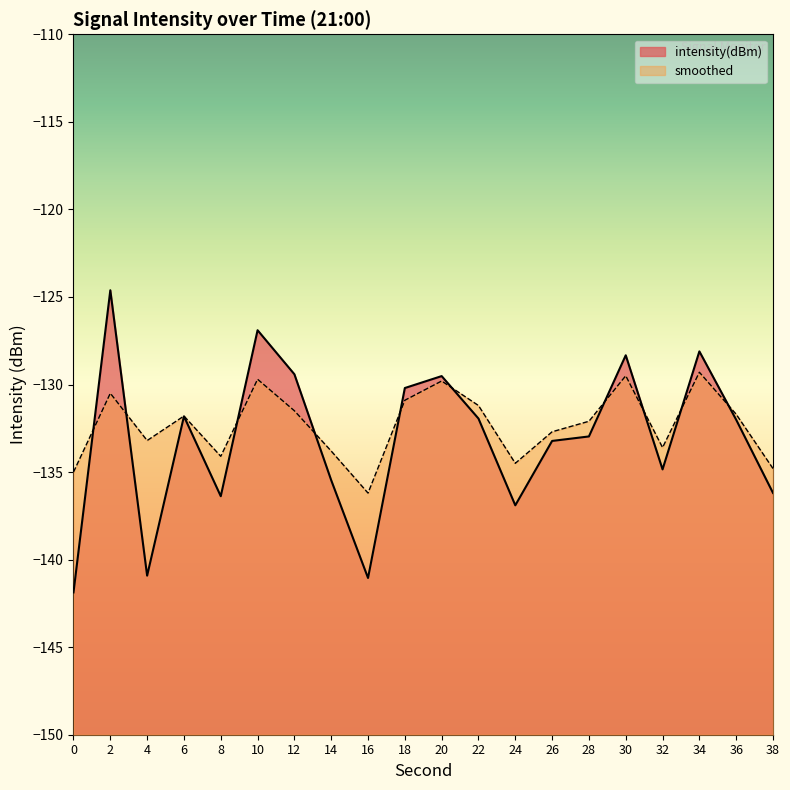

How many data points in intensity(dBm) are above -132?

9